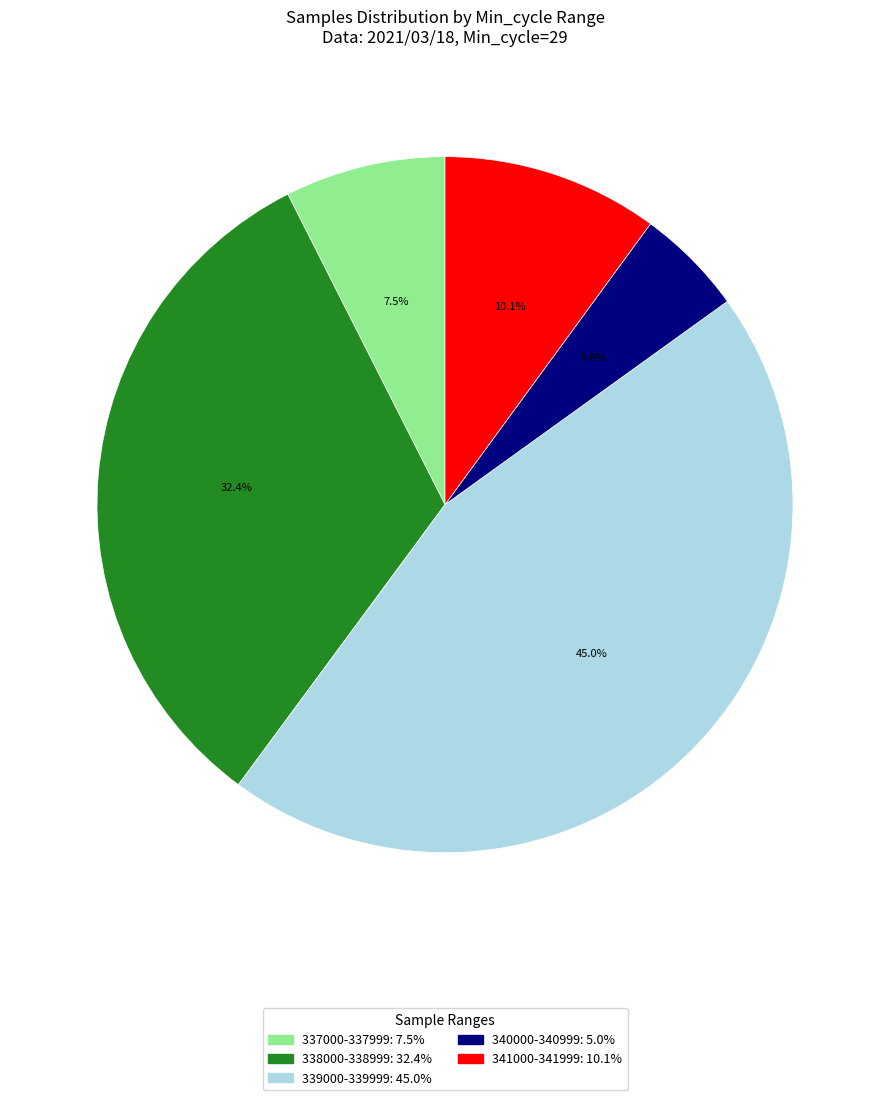

Count the number of slices in the pie.

5